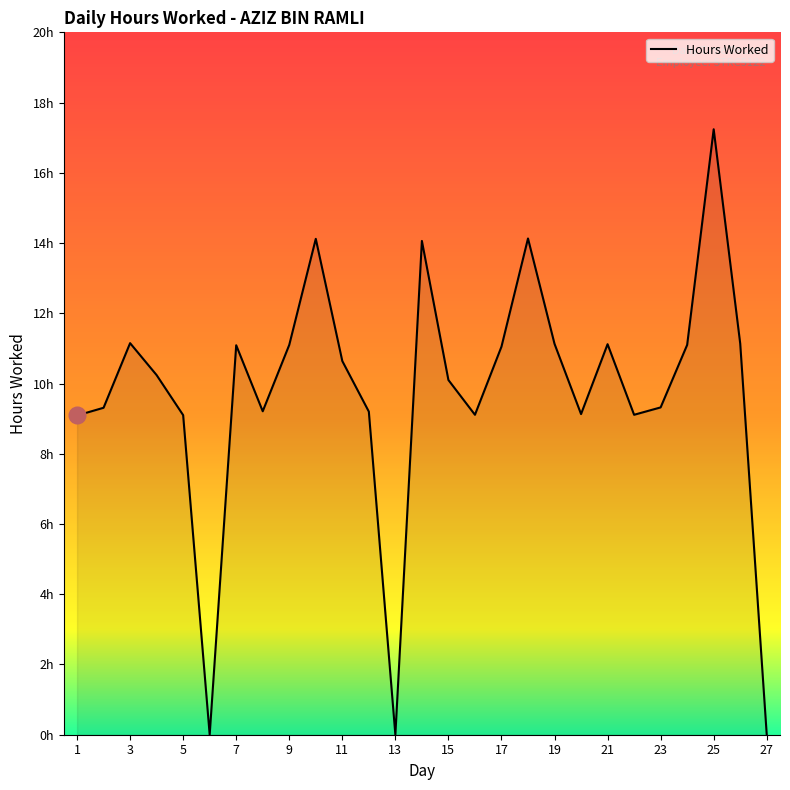

Does the chart have visible grid lines?

No